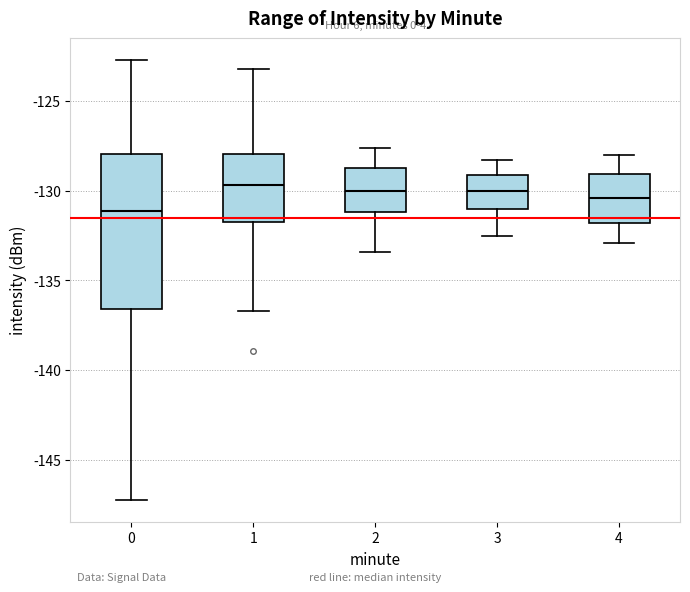

Reading left to right, transcribe this box plot: for each box, give where its median line is, the range the box spans, and where its two whiskers end, as read against the y-axis. The values are not printed on the chart, so give them approximately, as read against the axis.

0: median -131.0, box -136.5 to -128.0, whiskers -147.5 to -122.5
1: median -129.5, box -131.5 to -128.0, whiskers -136.5 to -123.0
2: median -130.0, box -131.0 to -128.5, whiskers -133.5 to -127.5
3: median -130.0, box -131.0 to -129.0, whiskers -132.5 to -128.5
4: median -130.5, box -132.0 to -129.0, whiskers -133.0 to -128.0